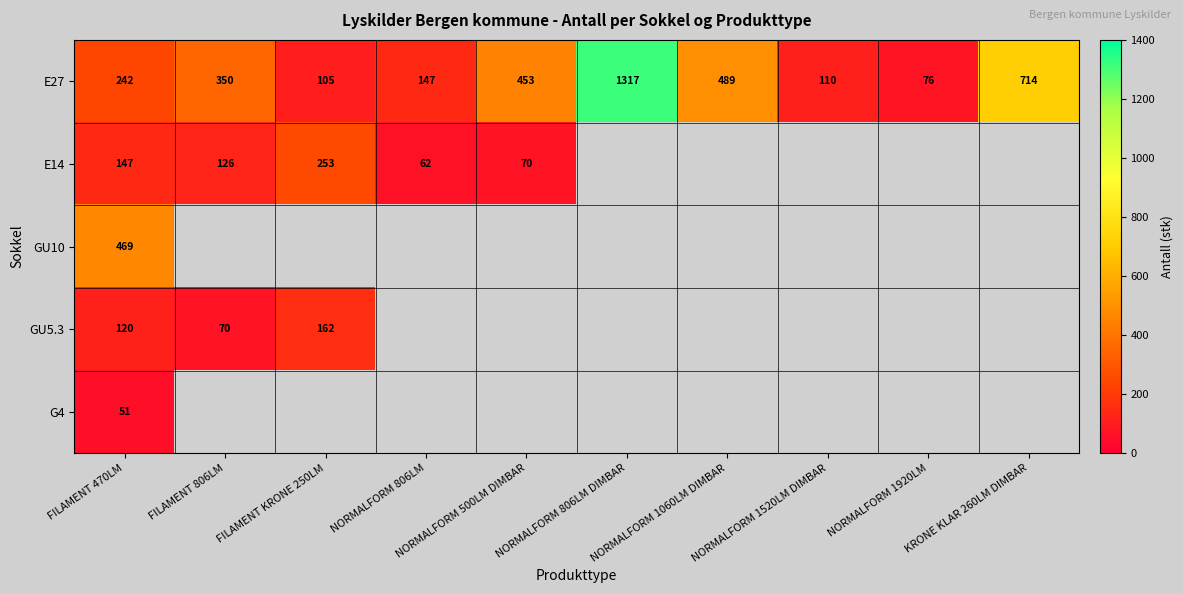

What is the difference between the E27 values at NORMALFORM 1920LM and FILAMENT 470LM?

166